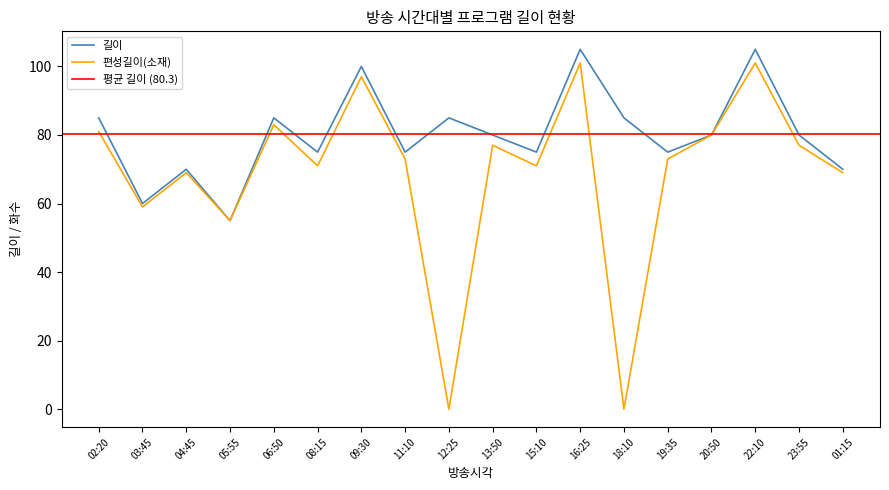

What is the approximate value of 편성길이(소재) at 04:45?

69